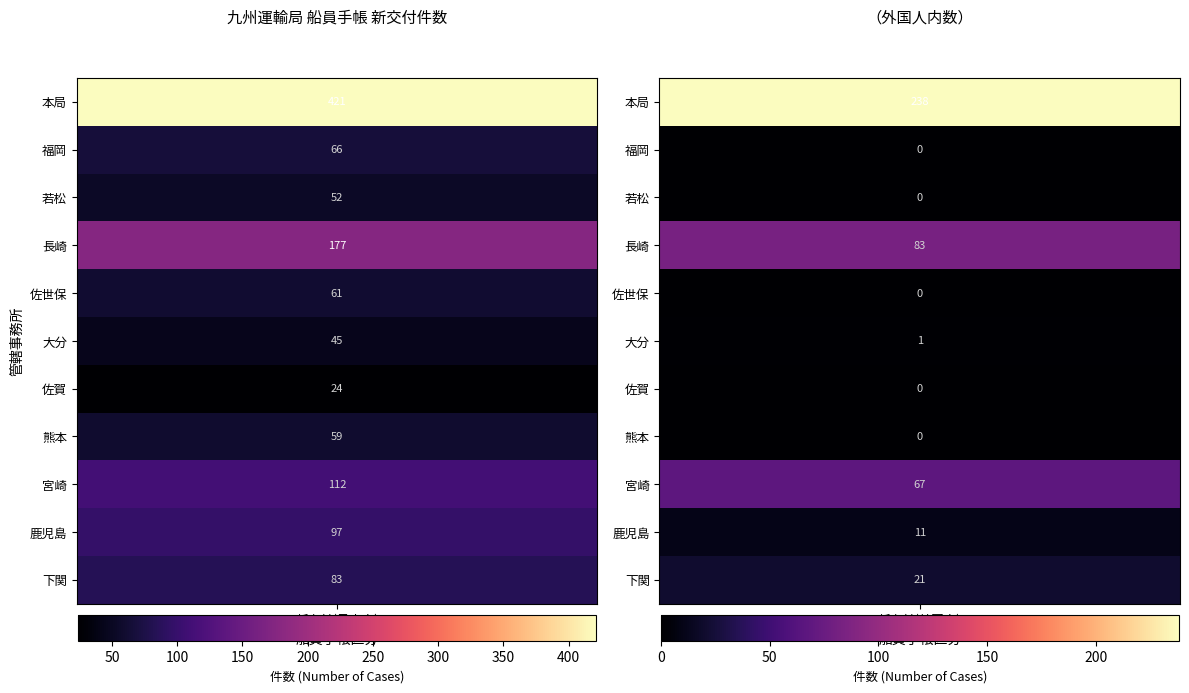

What is the difference between the 長崎 values at 1 and 0?

94